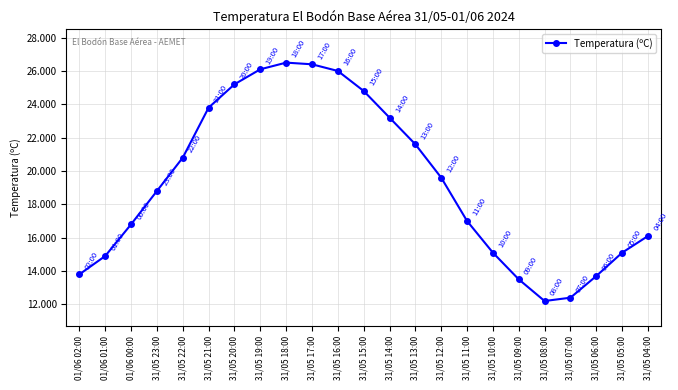

Reading left to right, extract all data points from this chart.

13.8	14.9	16.8	18.8	20.8	23.8	25.2	26.1	26.5	26.4	26.0	24.8	23.2	21.6	19.6	17.0	15.1	13.5	12.2	12.4	13.7	15.1	16.1